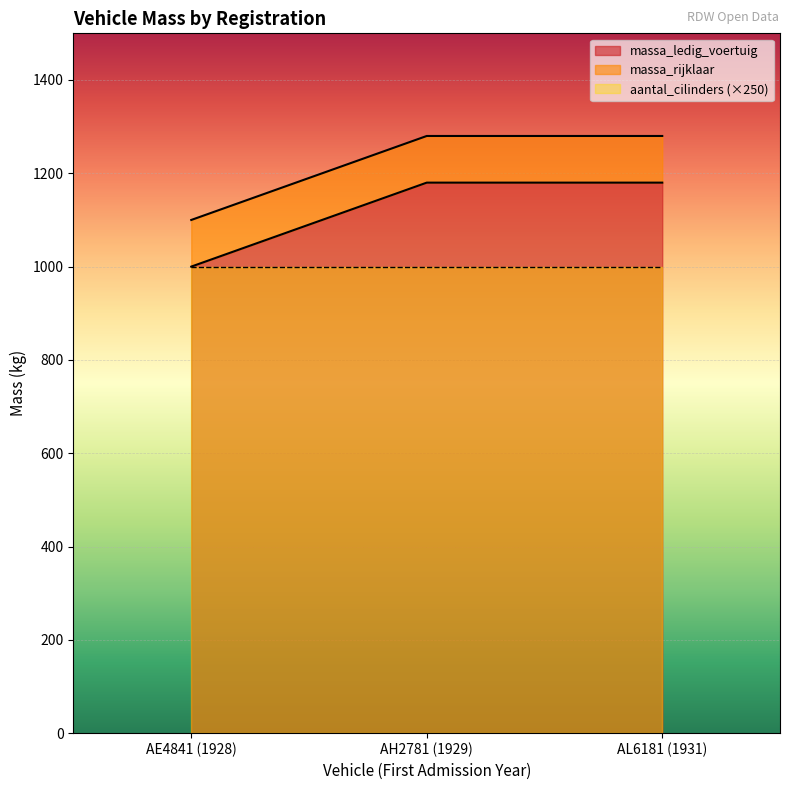

At which category is the sum across all series the highest?

AH2781 (1929)